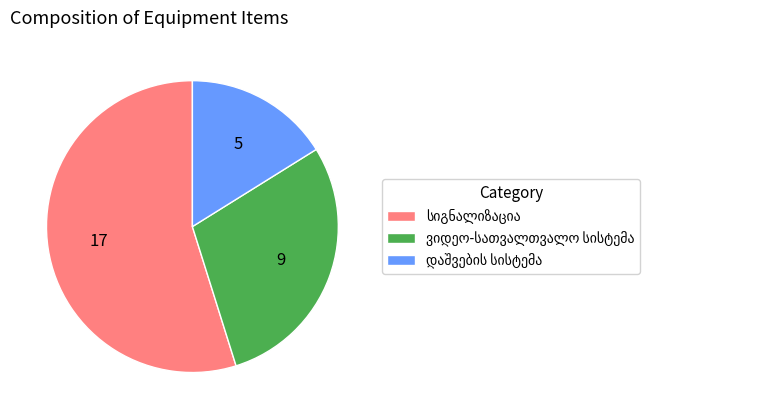

Is there a majority slice in this chart?

Yes